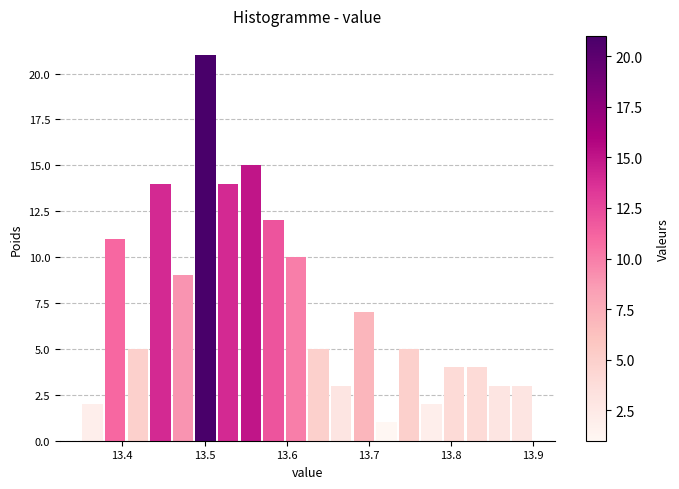

Around what value on the x-axis is the tallest bar? Give the approximate position of its centre, as read against the axis.

13.50